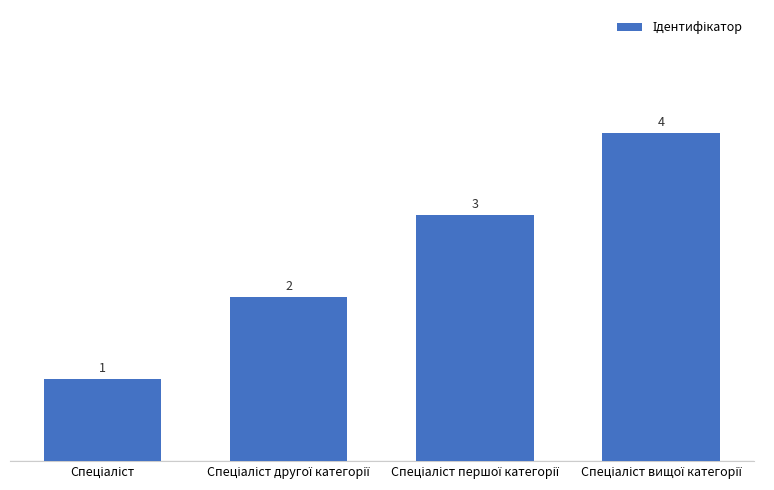

What is the difference between the maximum and minimum values?

3